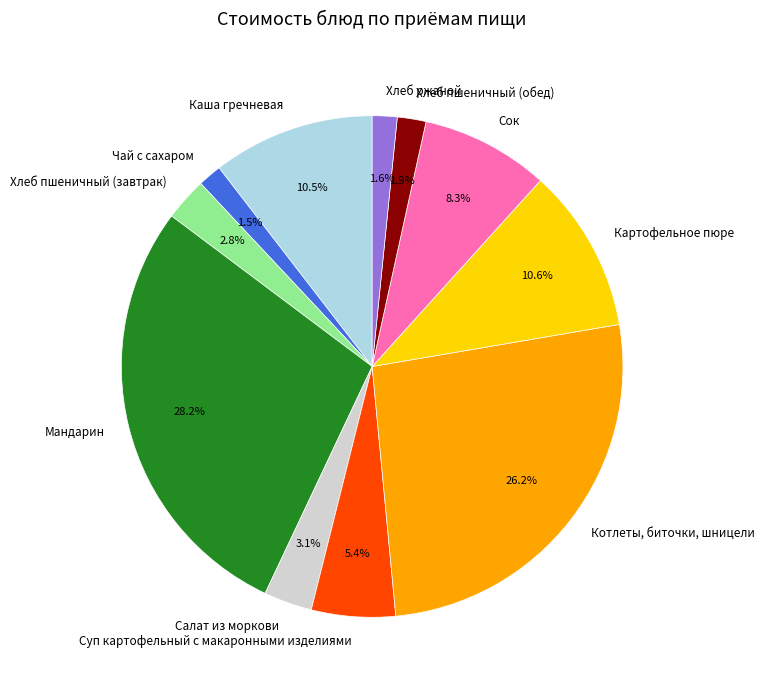

What is the largest slice in the pie chart?

Мандарин